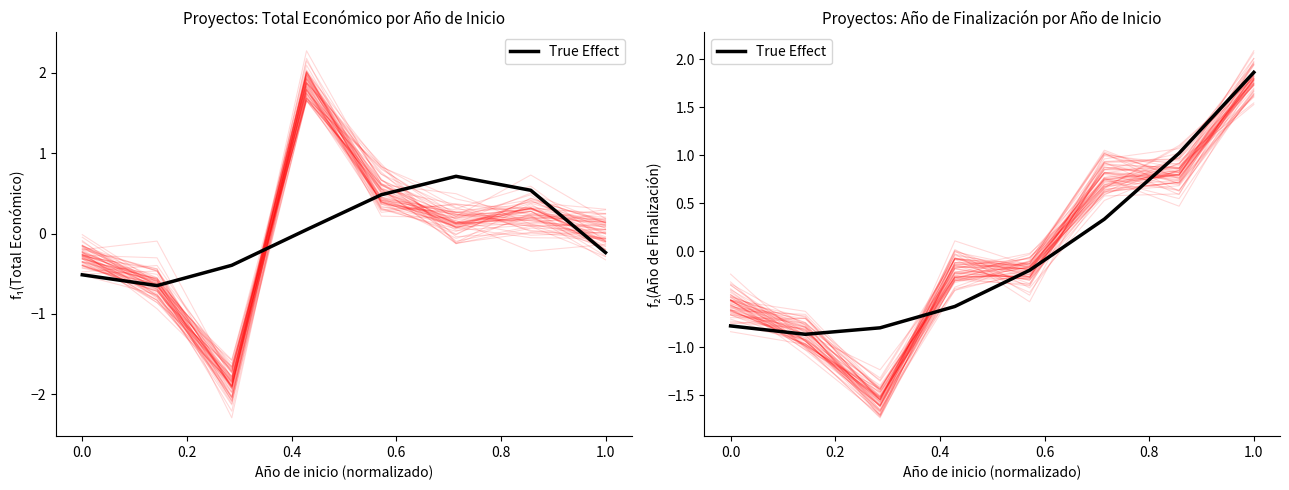

How many data points are less than 0?

5